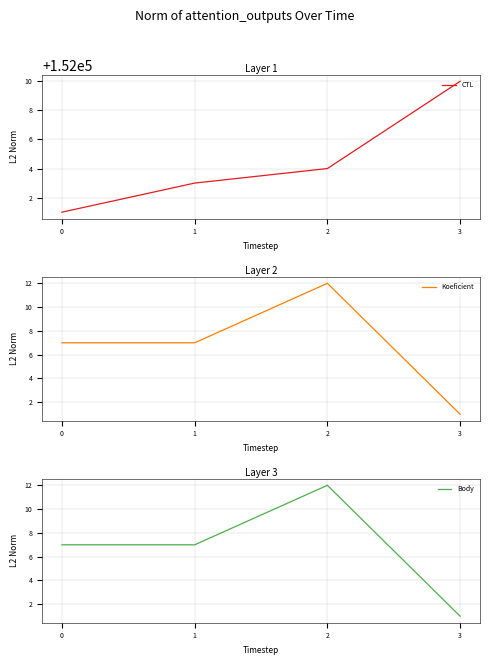

What is the sum of all Body values?

27